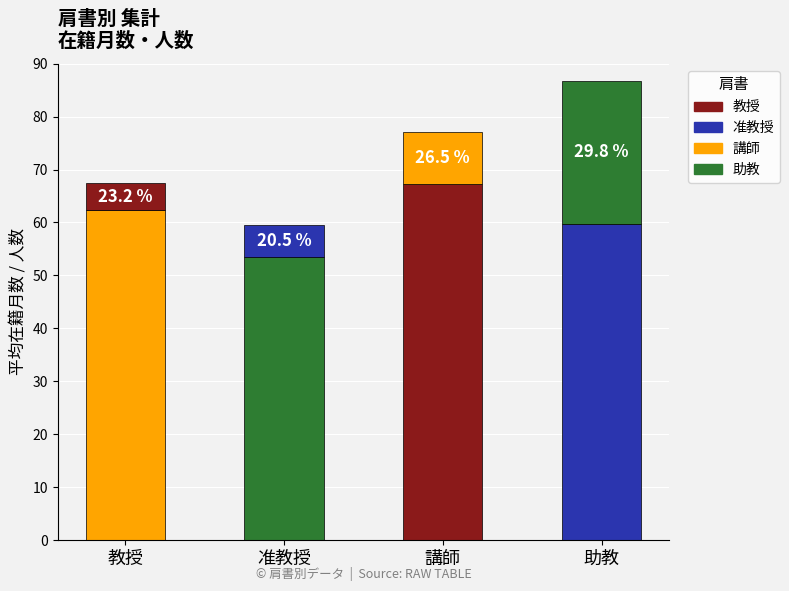

Are the bars grouped side by side (vs. stacked)?

No